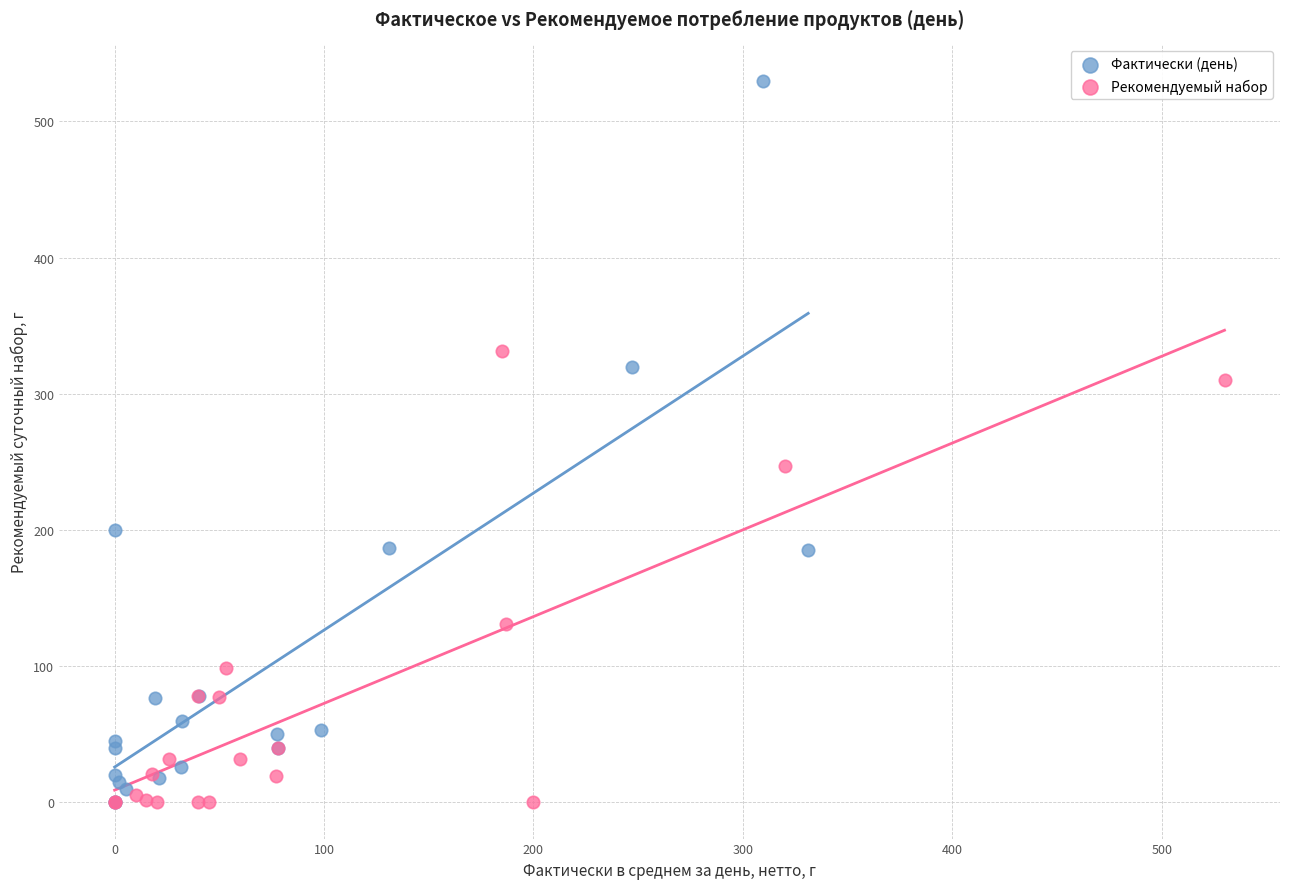

Which series has the largest Y range (max minus min)?

Фактически (день)